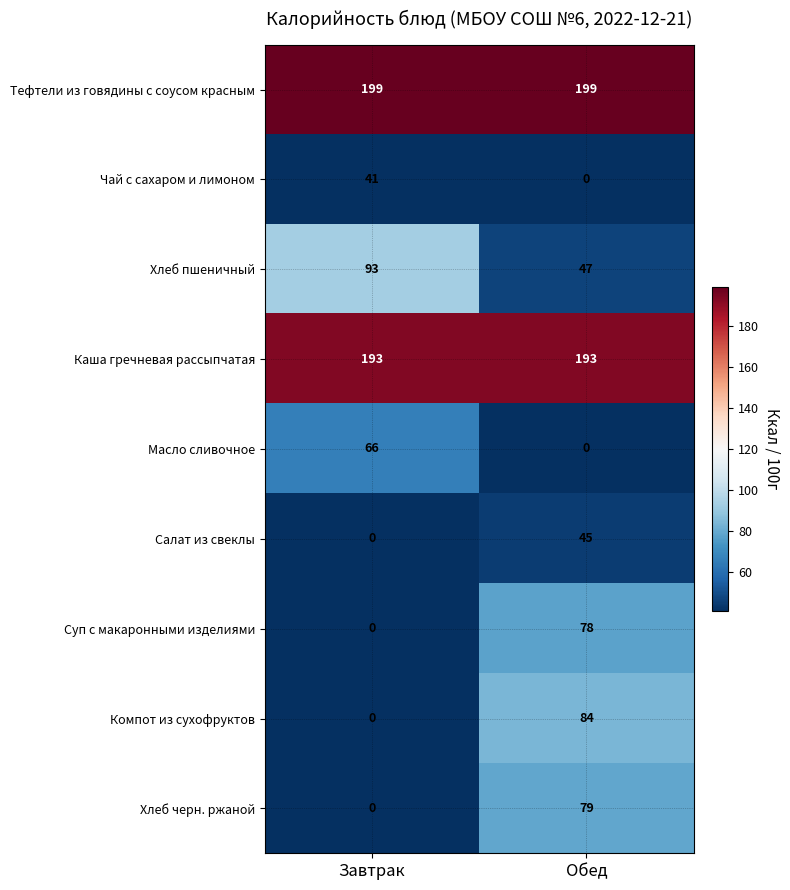

The value of Салат из свеклы at Завтрак is 21. True or false?

False